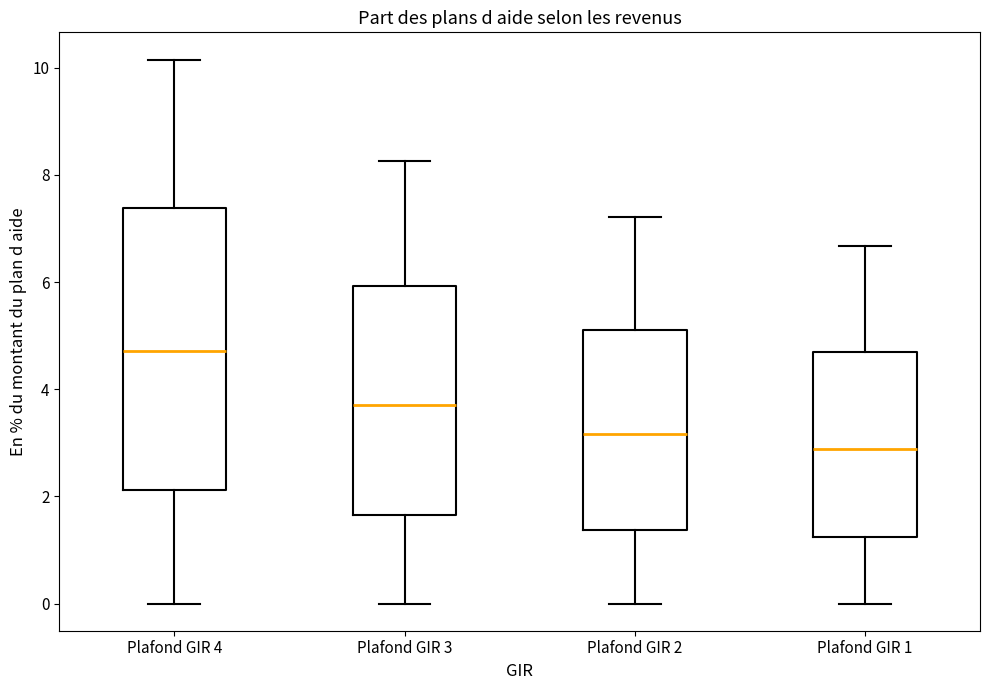

Comparing the boxes themselves (not the whiskers), which one is the tallest?

Plafond GIR 4